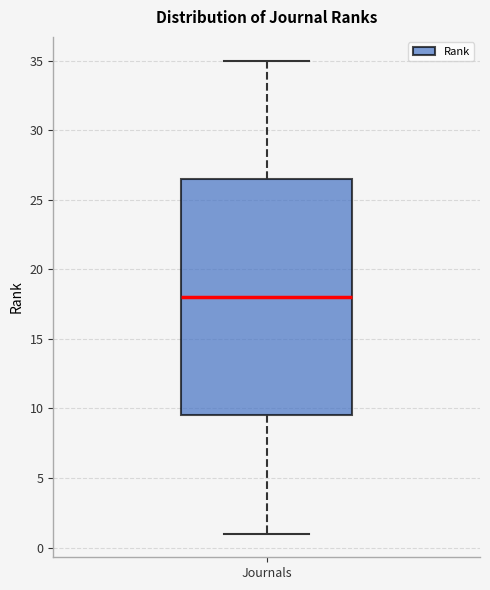

Where is the upper edge of the box for Journals on the y-axis? The values are not printed on the chart, so give them approximately, as read against the axis.

26.5